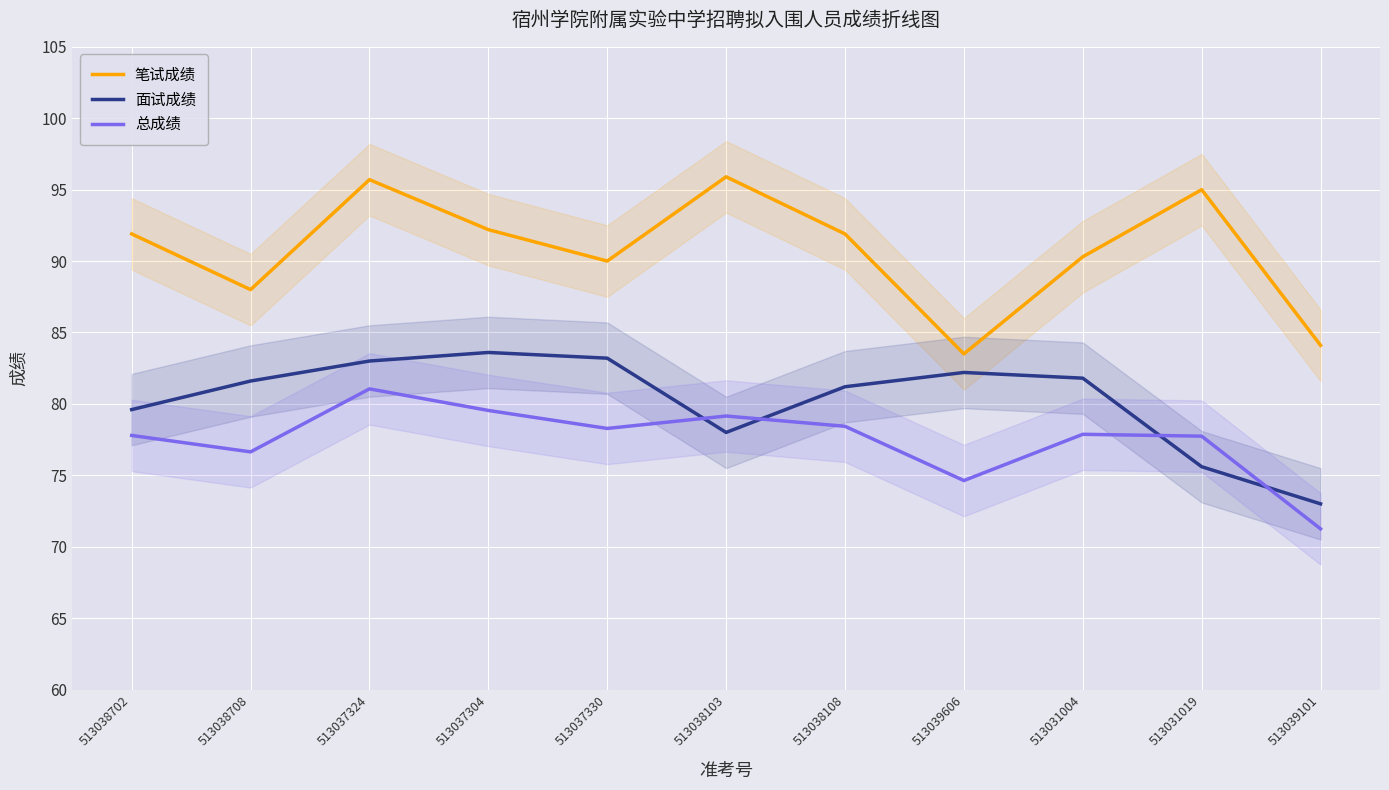

What is the minimum value shown in the chart?

71.2